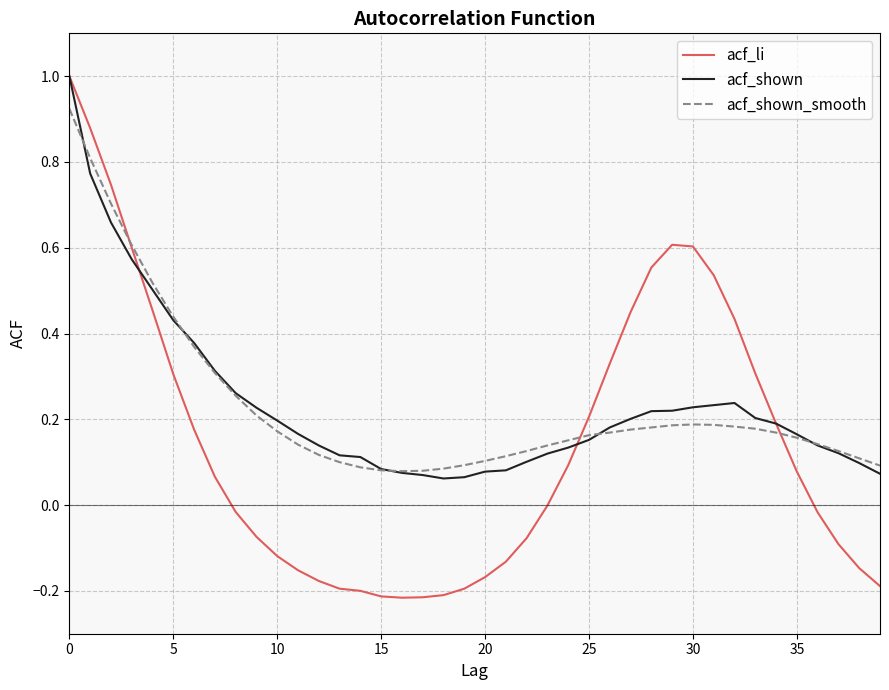

At how many categories does at least one series exceed 0?

40